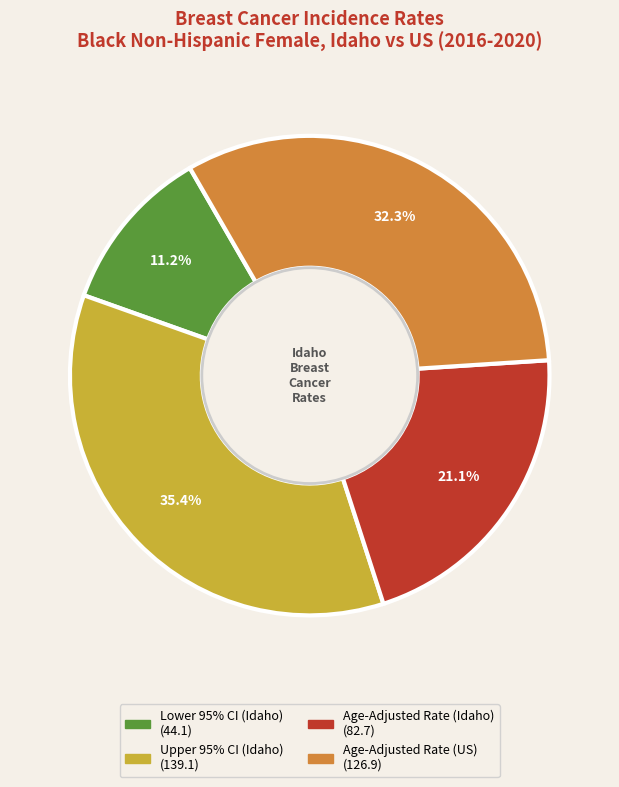

Rank the categories by value from lowest to highest.

Lower 95% CI (Idaho), Age-Adjusted Rate (Idaho), Age-Adjusted Rate (US), Upper 95% CI (Idaho)